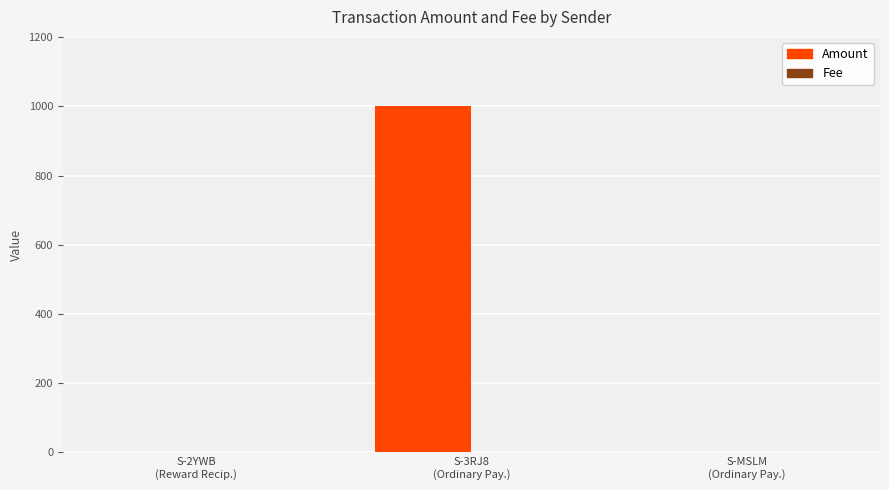

Which series has the largest total across all categories?

Amount